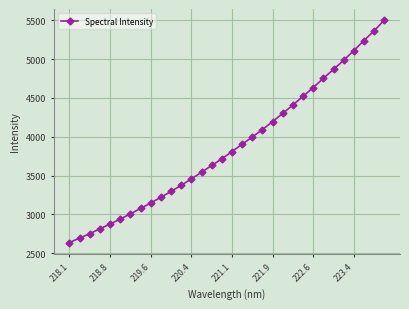

What is the greatest value displayed?

5503.2